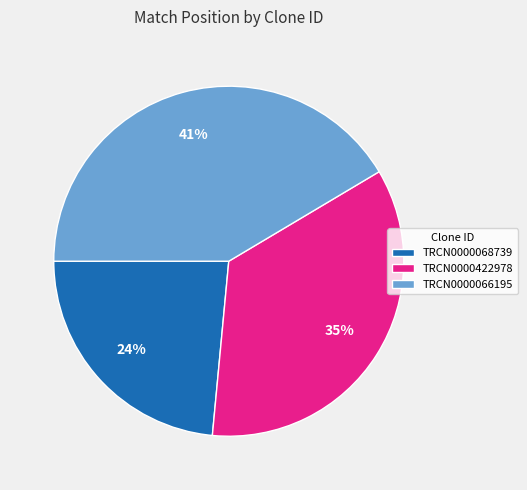

How many slices are in this pie chart?

3